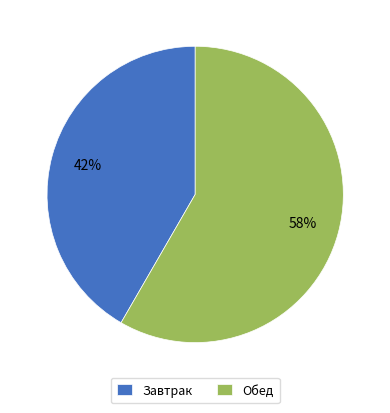

Do Завтрак and Обед together represent more than half of the pie?

Yes